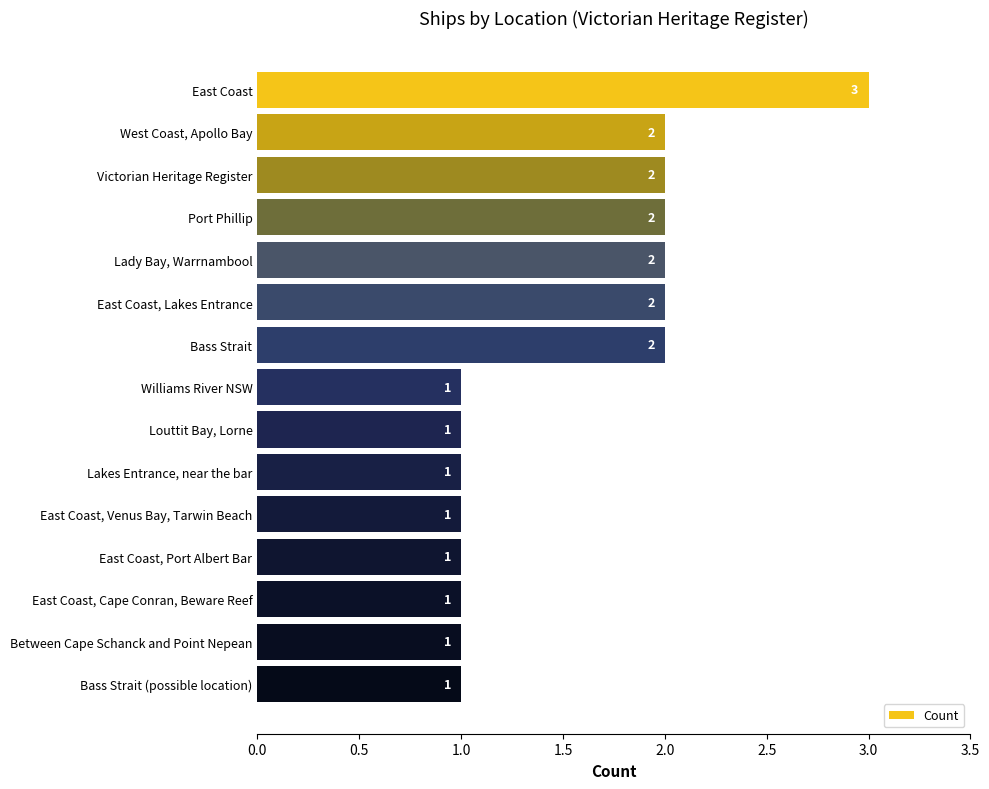

What is the difference between the maximum and minimum values?

2